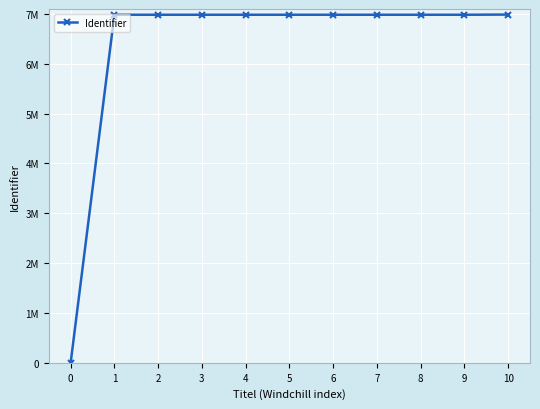

Is this an area chart (filled region under the line)?

No